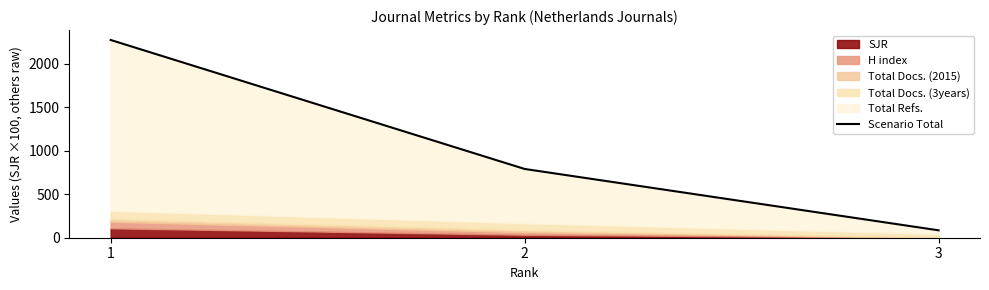

Reading left to right, what are all the values shown in this chart?

2272.1	790.1	85.0